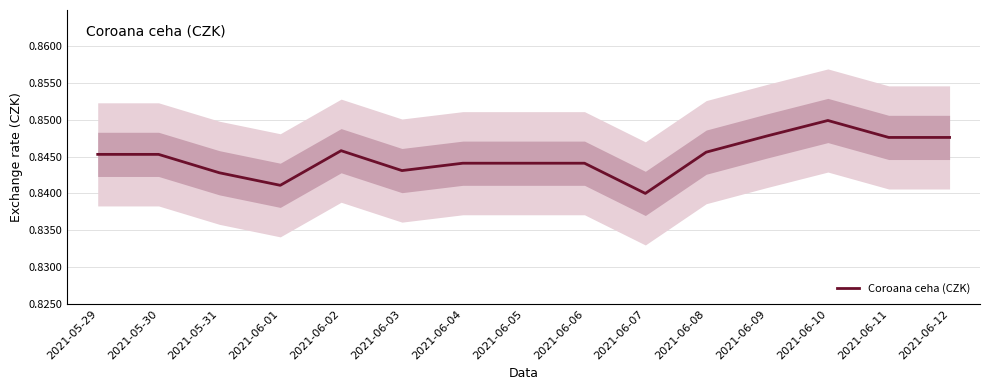

What is the smallest value displayed?

0.8